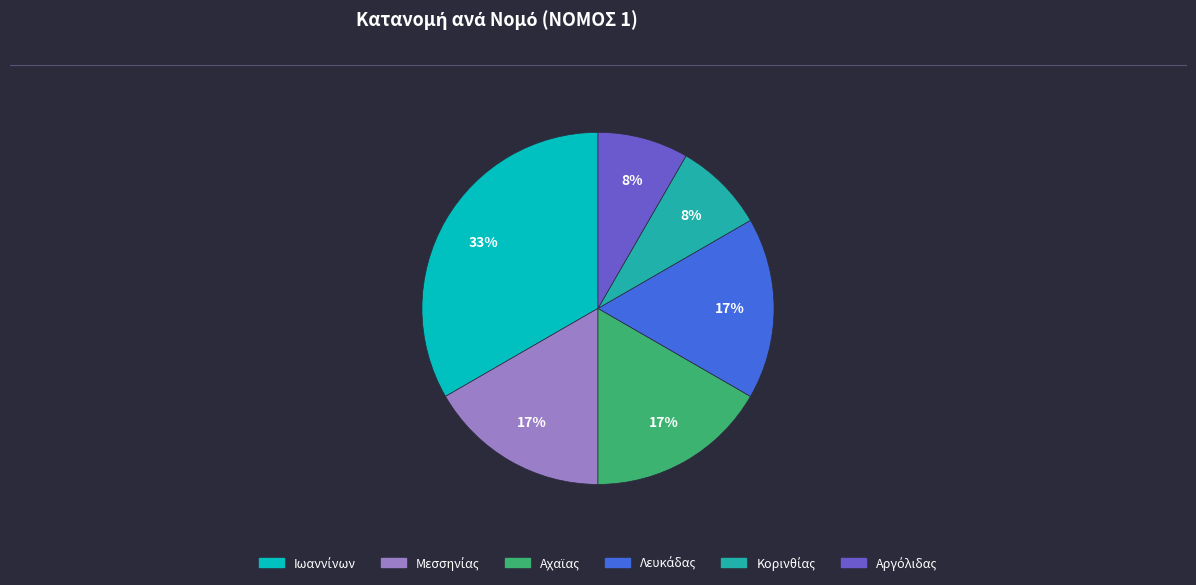

To the nearest percent, what is the average slice percentage?

17%